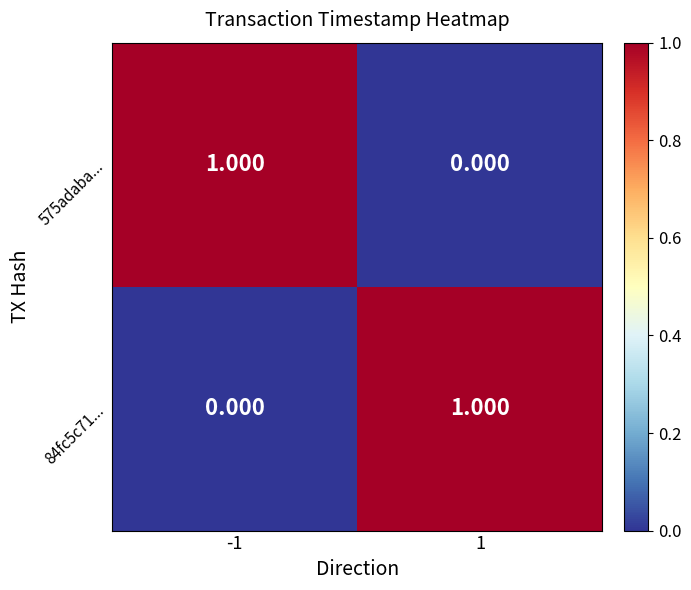

How many values in the 84fc5c71... series are below 1?

1